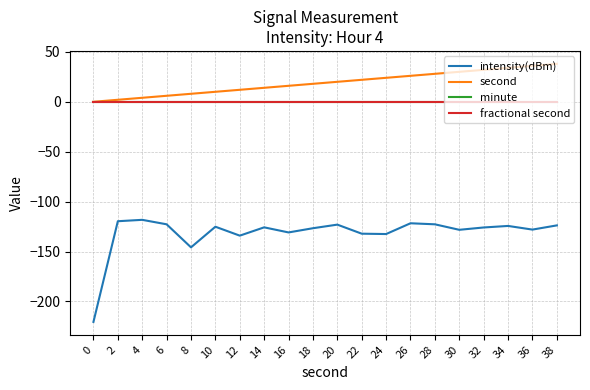

True or false: second and fractional second intersect in this chart.

False